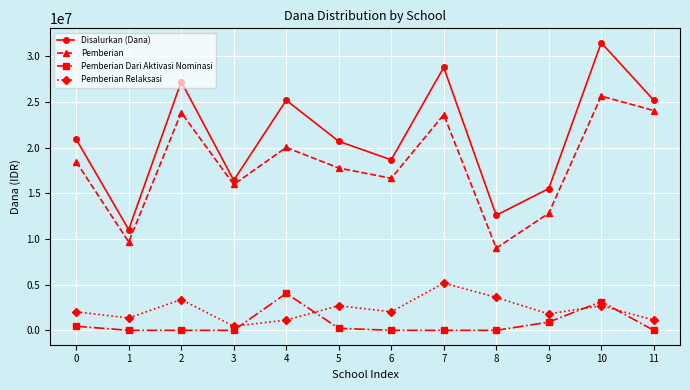

What is the value of the Pemberian Relaksasi point at the 11th from the left?

2700000